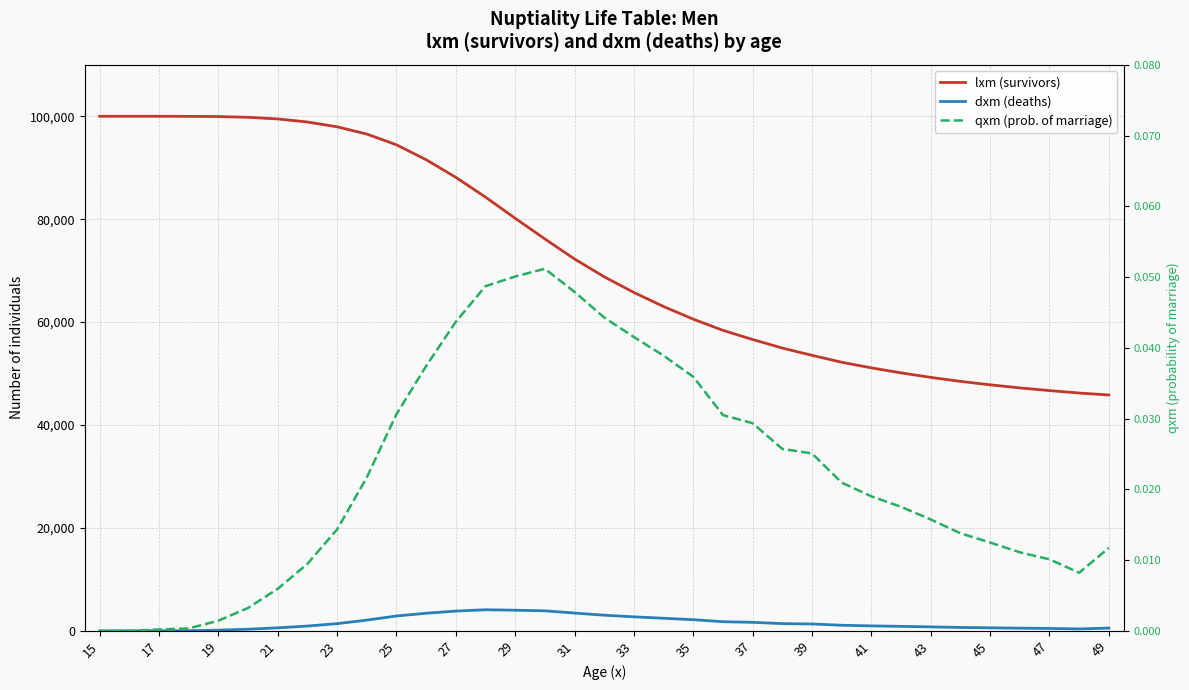

How many data points in qxm (prob. of marriage) are above 0?

33